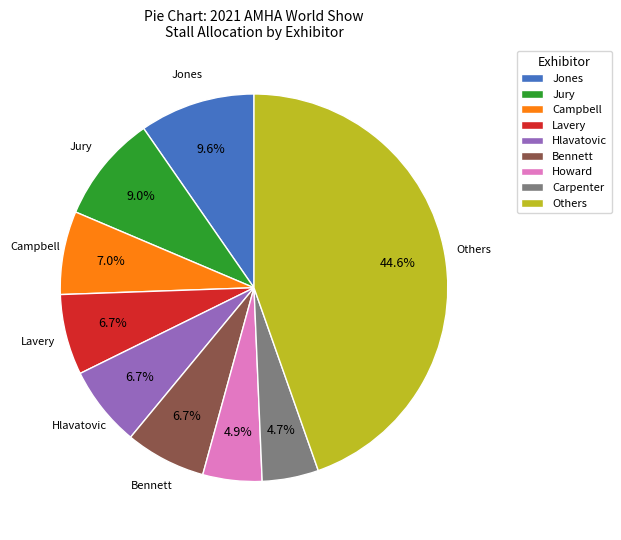

Is there a majority slice in this chart?

No